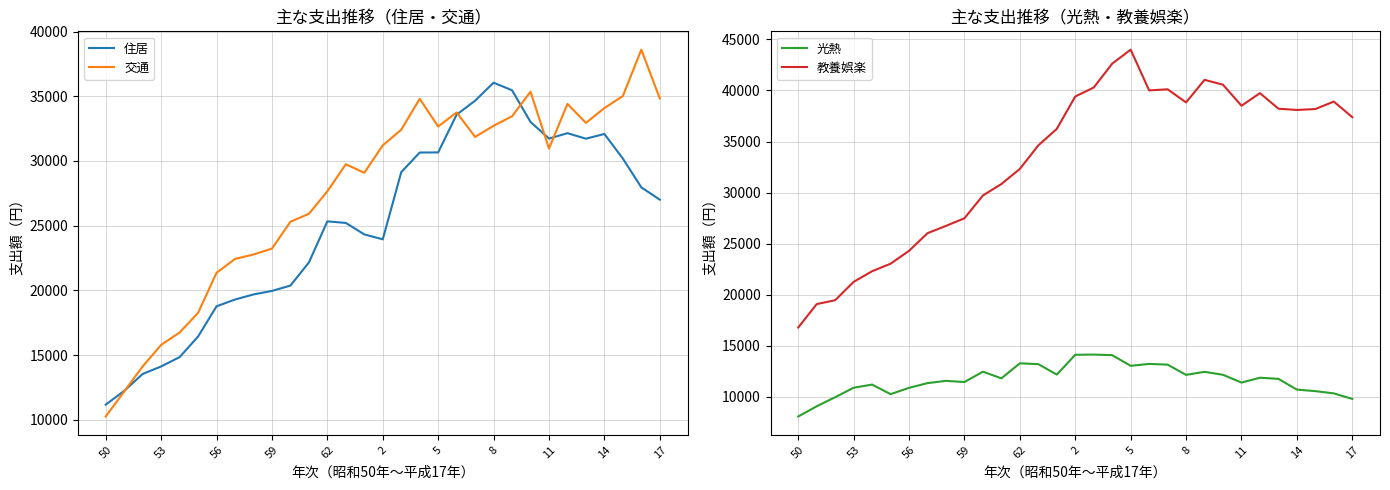

What are all the series names shown in the legend?

住居, 交通, 光熱, 教養娯楽